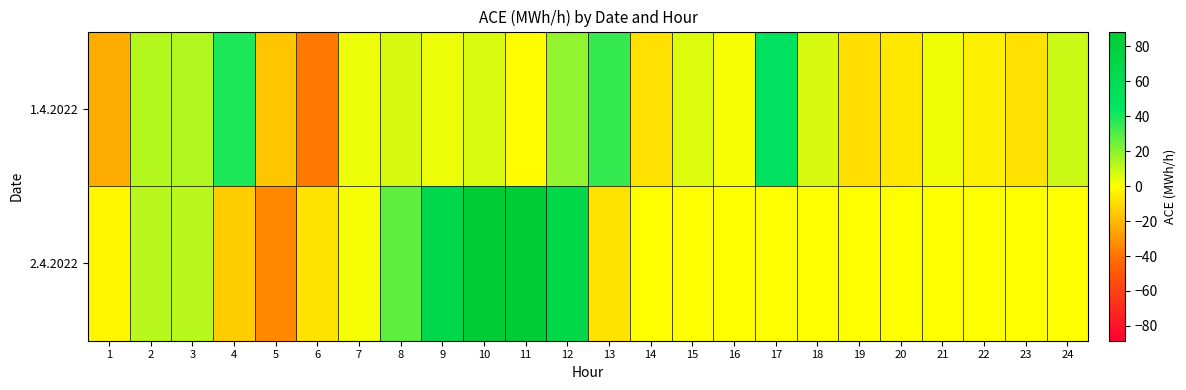

How many series are shown in this chart?

2